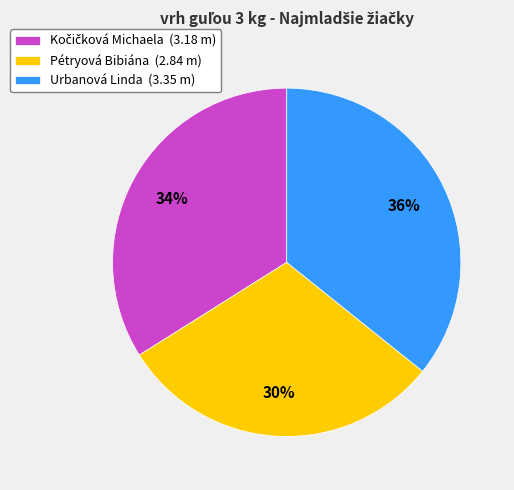

Which has a higher value, Urbanová Linda or Pétryová Bibiána?

Urbanová Linda